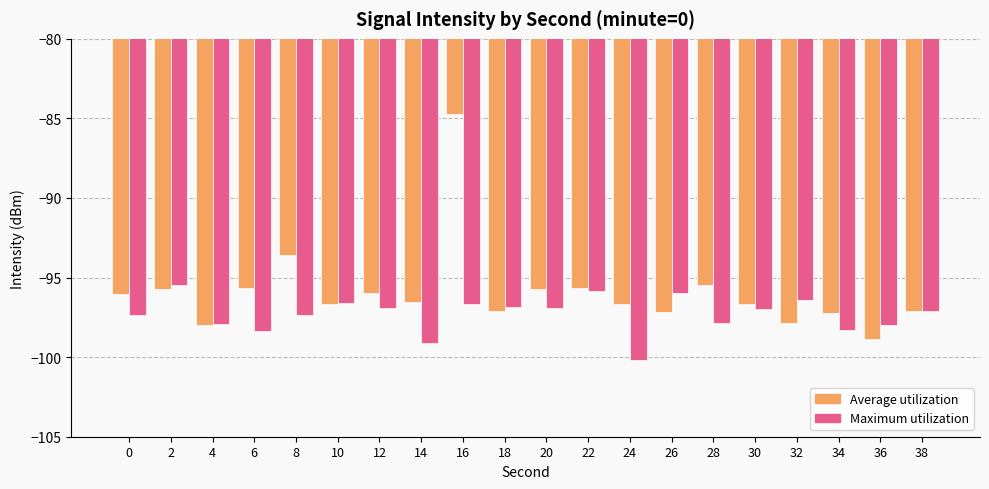

What is the spread (max minus min) of values at 6?

2.7